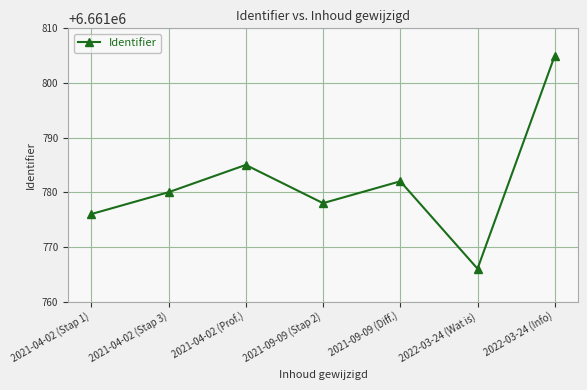

How many lines are shown in the chart?

1